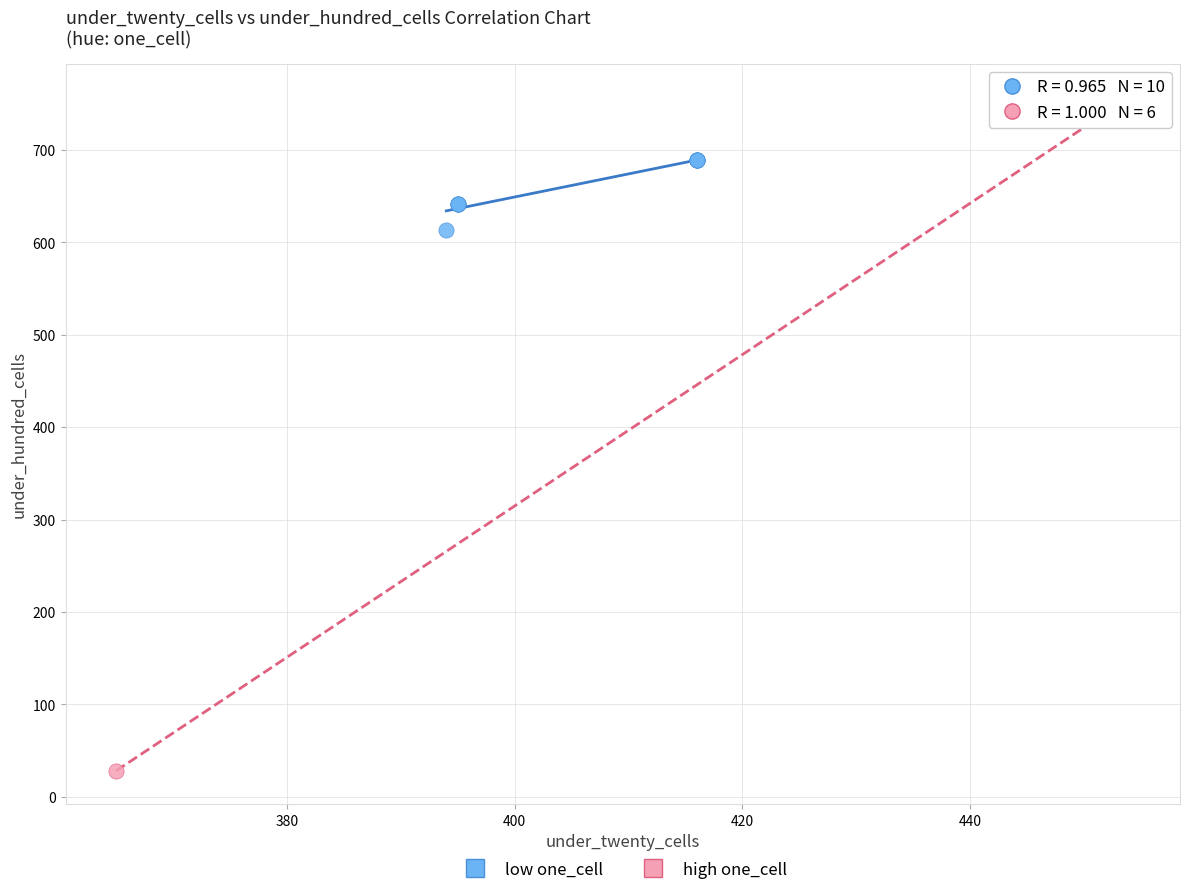

Which series reaches the maximum Y coordinate?

high one_cell